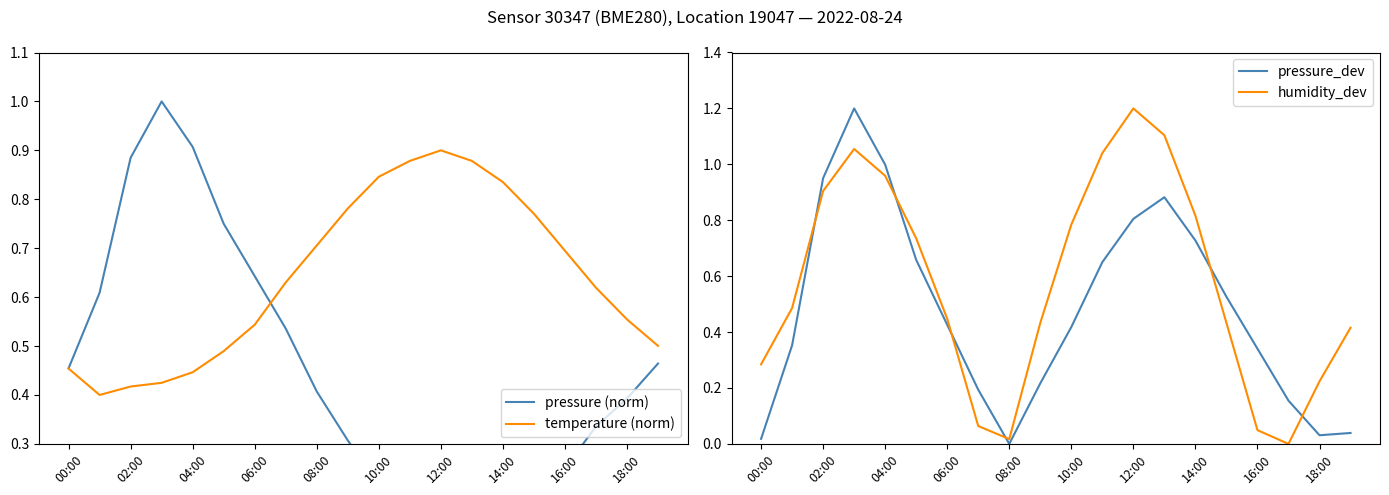

Is this an area chart (filled region under the line)?

No